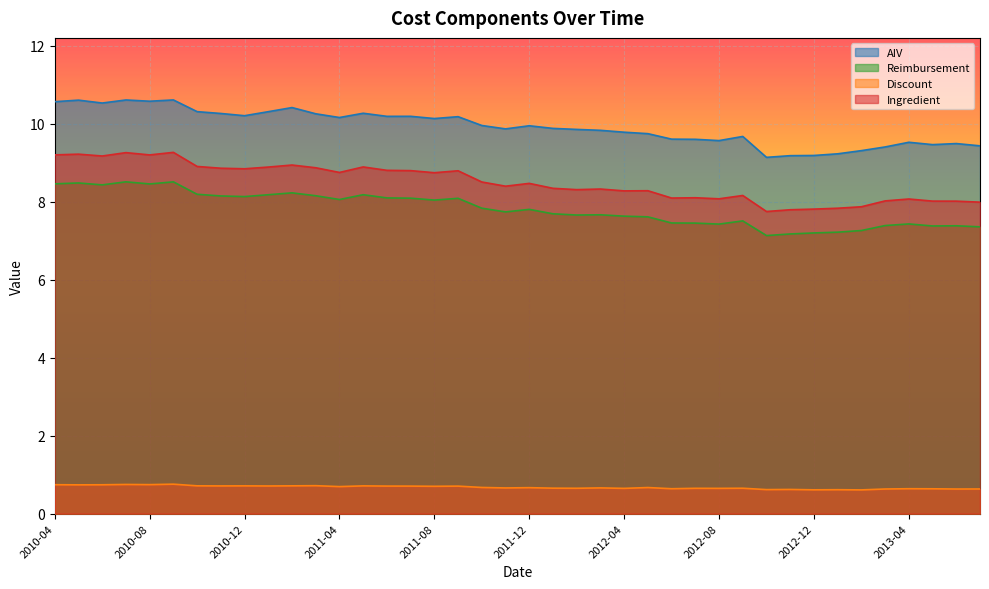

Which series has the widest spread of values?

Ingredient